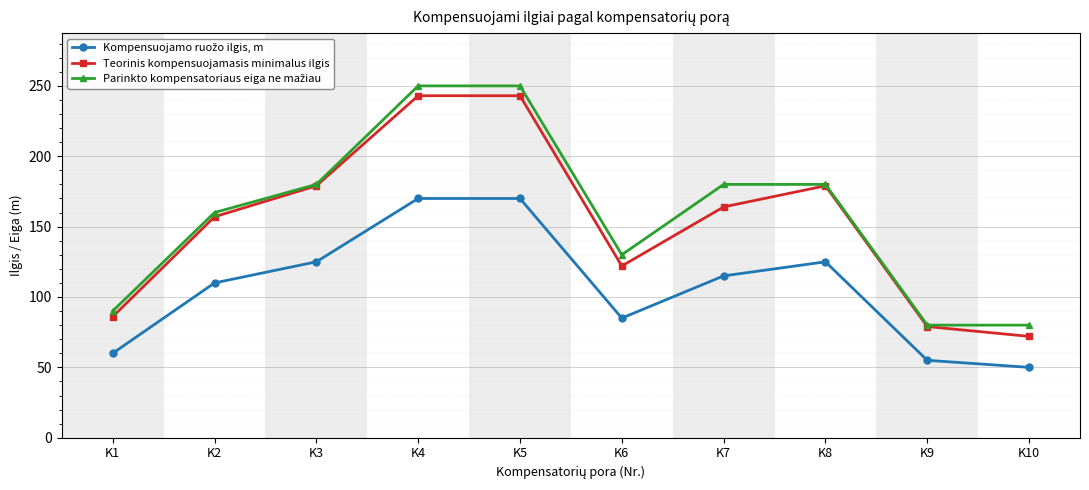

Which series changed the most between K3 and K10?

Teorinis kompensuojamasis minimalus ilgis